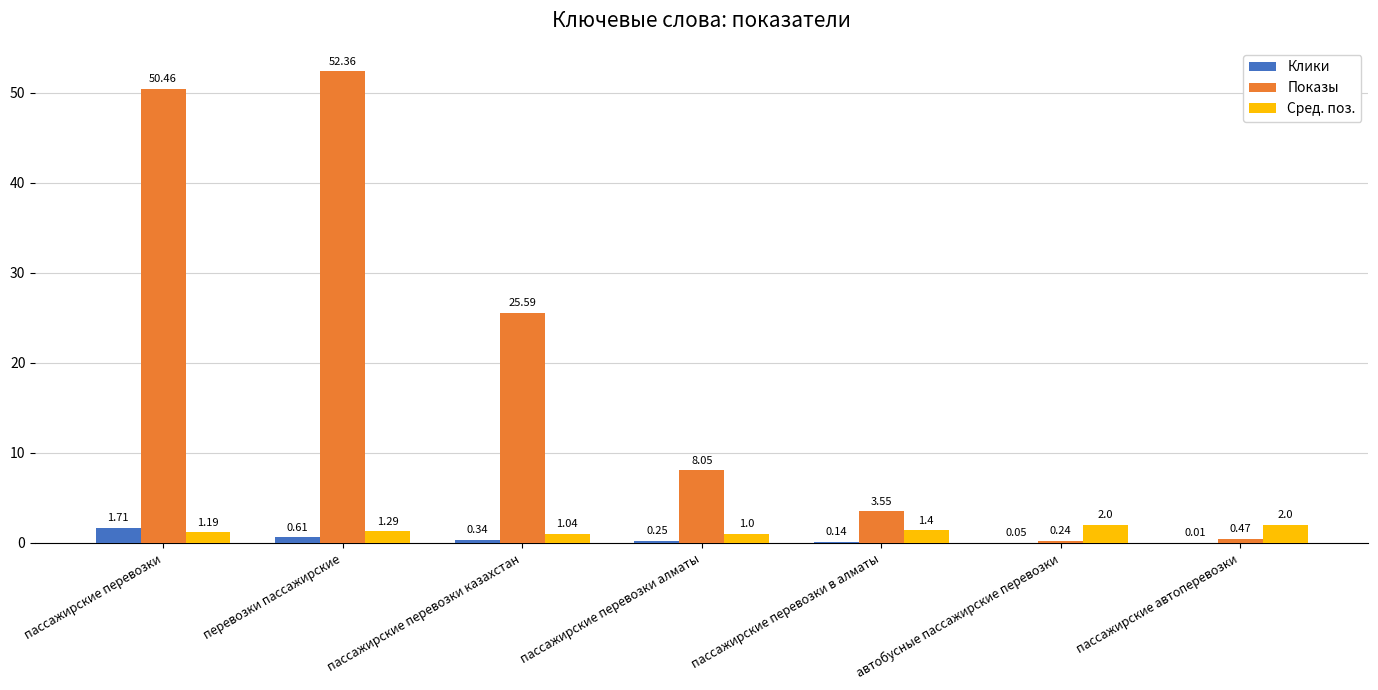

Between пассажирские перевозки в алматы and автобусные пассажирские перевозки, which series saw the biggest shift?

Показы